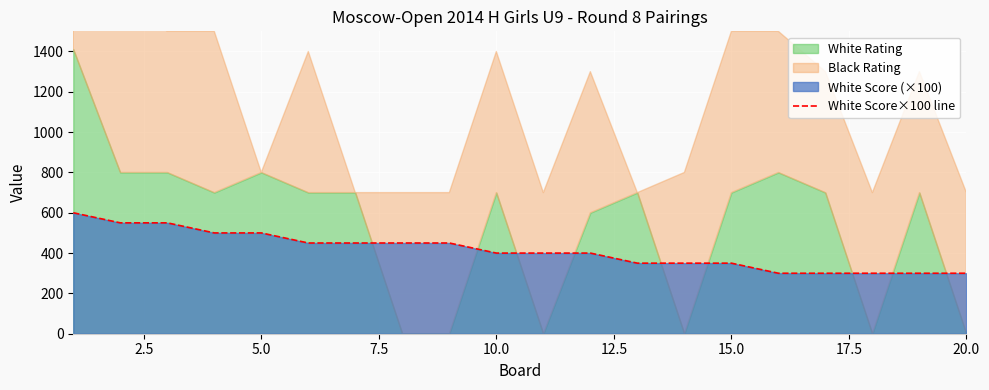

How many lines are shown in the chart?

1